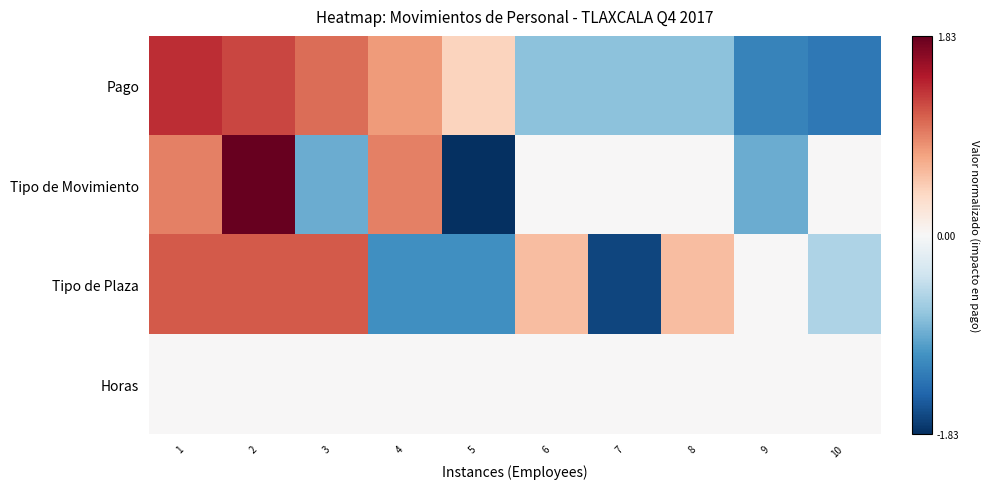

Which category has the highest value across all series?

2